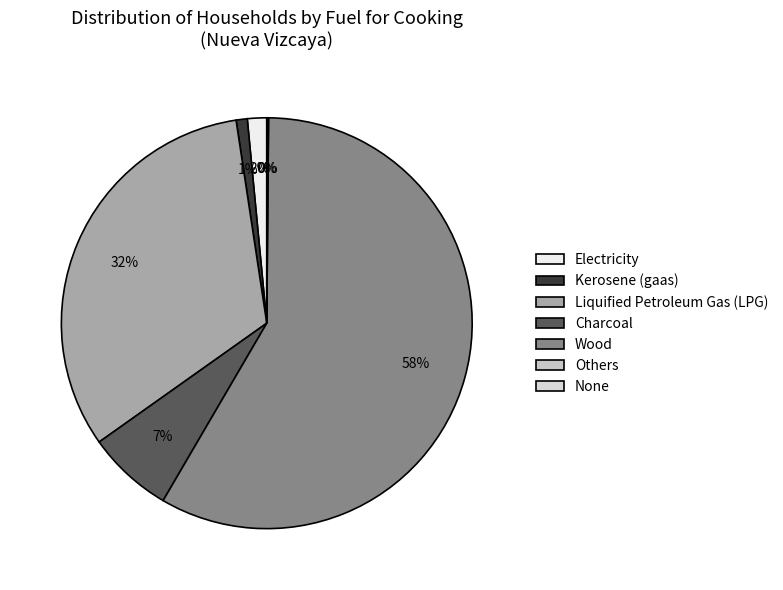

What percentage do Charcoal and None together represent?

6.8%